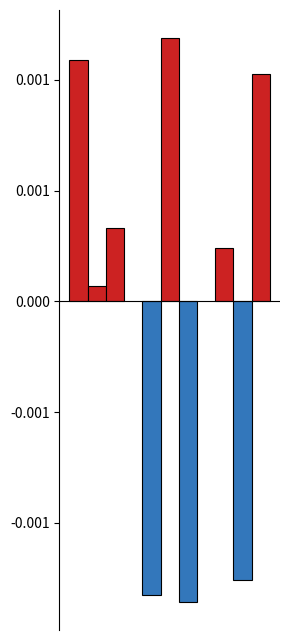

Are the bars grouped side by side (vs. stacked)?

Yes